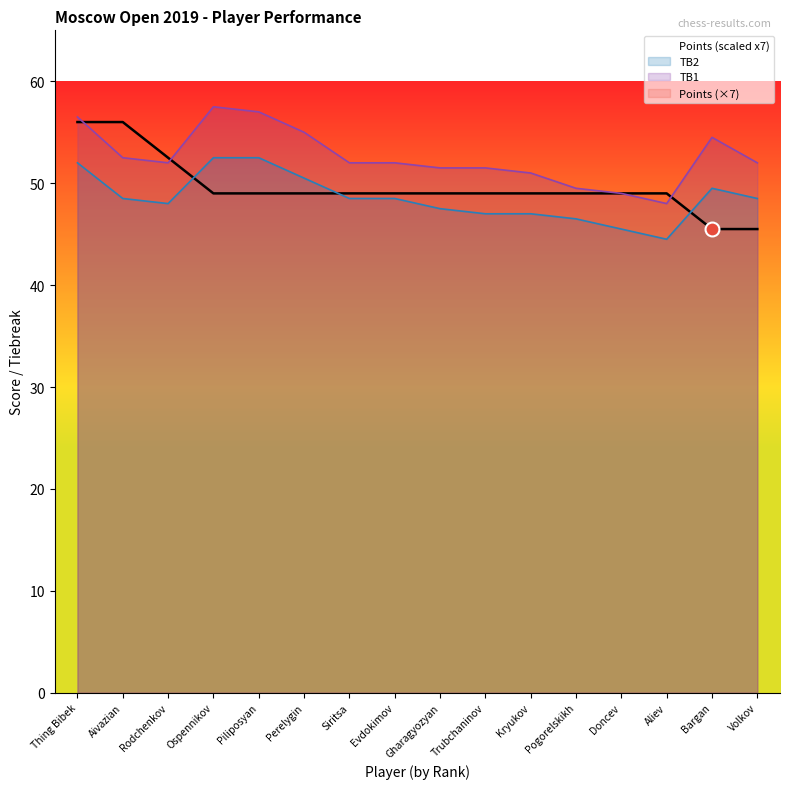

At Gharagyozyan, list the series in order from largest to smallest.

TB1, Points (scaled x7), TB2